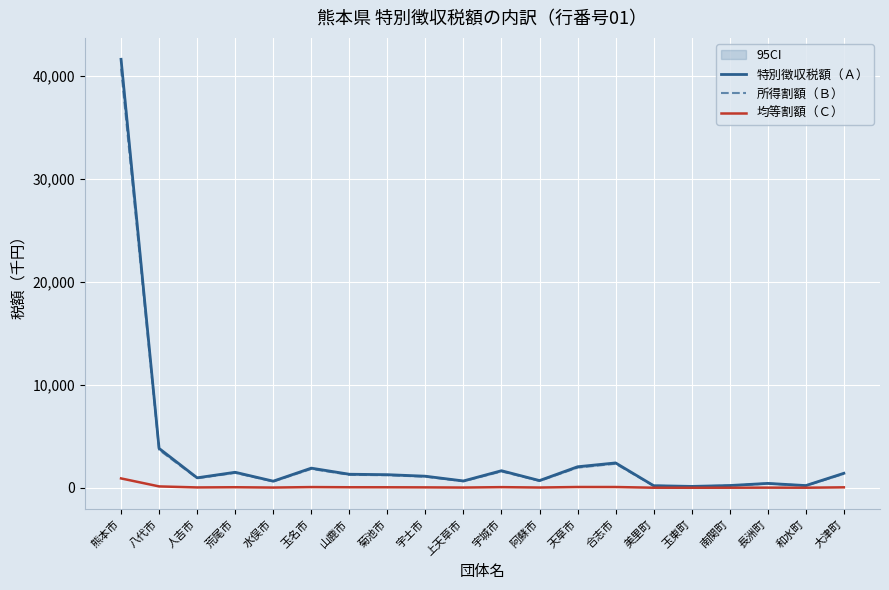

Which series changed the most between 阿蘇市 and 大津町?

特別徴収税額（Ａ）